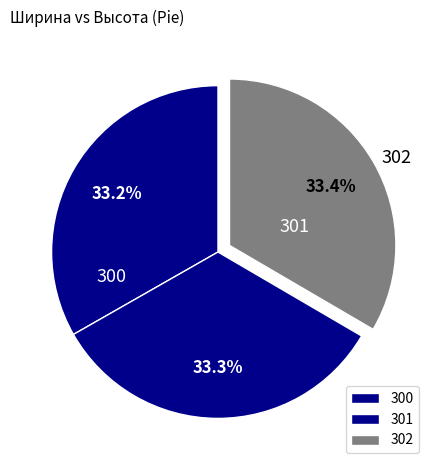

Count the number of slices in the pie.

3